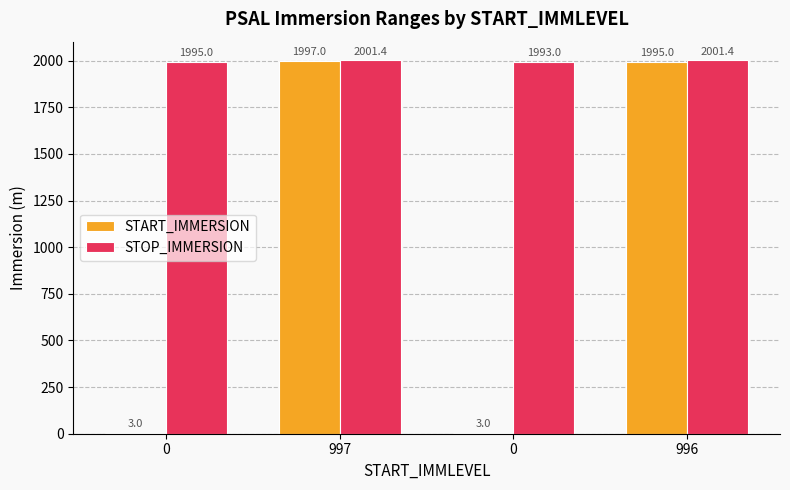

Does the chart contain stacked bars?

No